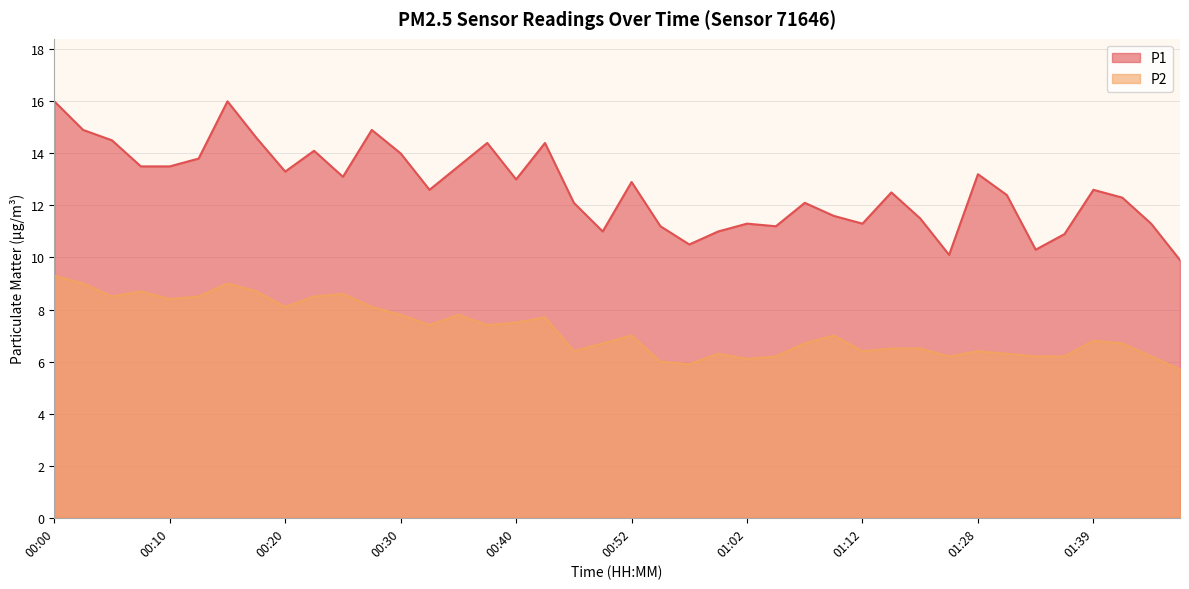

At how many categories does at least one series exceed 10?

39